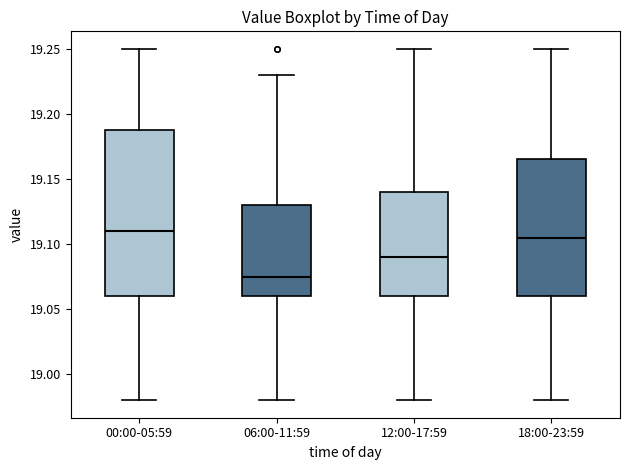

Reading left to right, read every box against the y-axis: the position of its median line, the range the box covers, and the ends of its whiskers. The values are not printed on the chart, so give them approximately, as read against the axis.

00:00-05:59: median 19.110, box 19.060 to 19.190, whiskers 18.980 to 19.250
06:00-11:59: median 19.075, box 19.060 to 19.130, whiskers 18.980 to 19.230
12:00-17:59: median 19.090, box 19.060 to 19.140, whiskers 18.980 to 19.250
18:00-23:59: median 19.105, box 19.060 to 19.165, whiskers 18.980 to 19.250